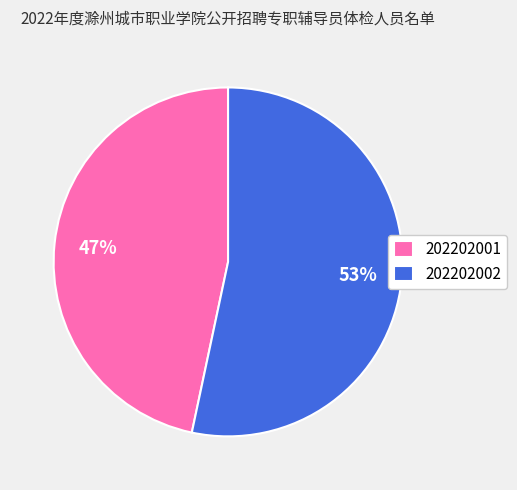

Is it true that 202202002 is 42% of the pie?

False